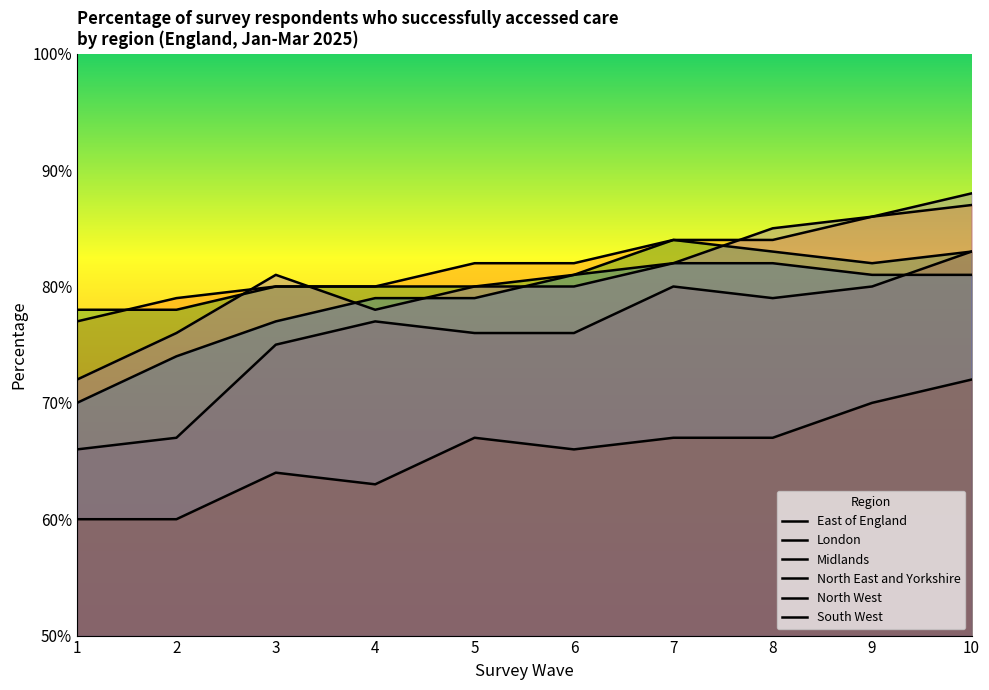

Is the value of London at 5 greater than the value of North East and Yorkshire at 7?

No